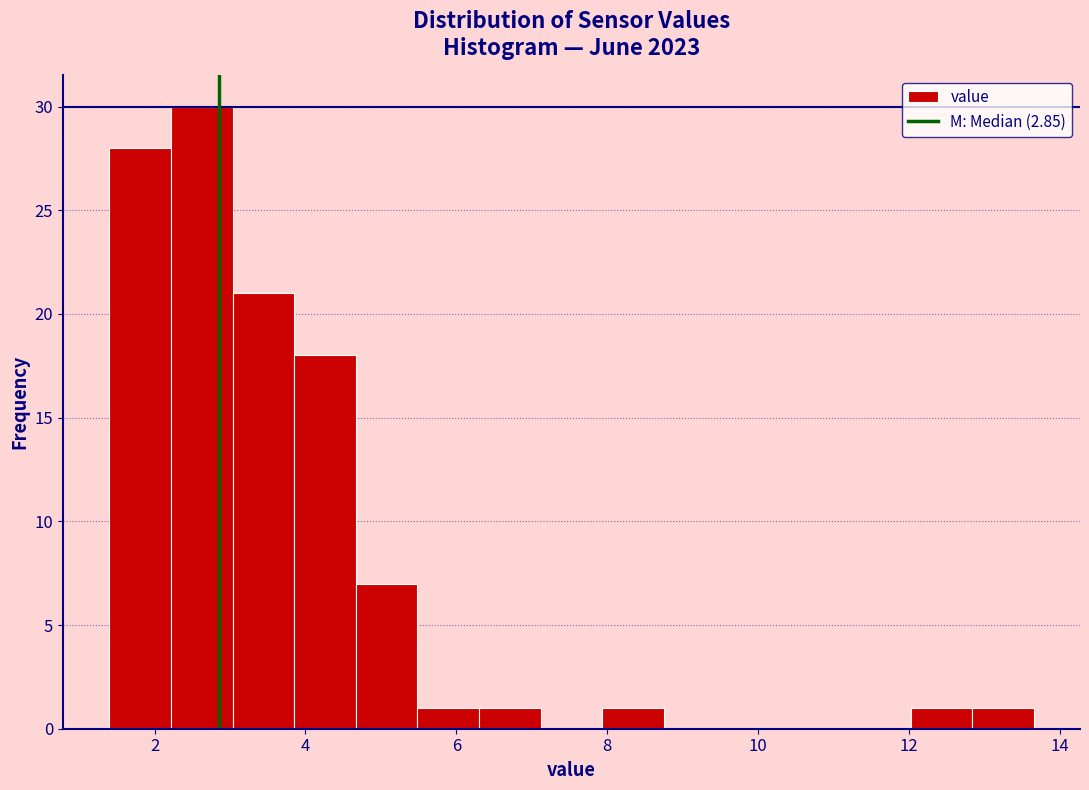

What is the height of the bar covering 4.6 to 5.4 on the x-axis? Neither the bar edges nor the heights are printed on the chart, so give them approximately, as read against the axes.

7